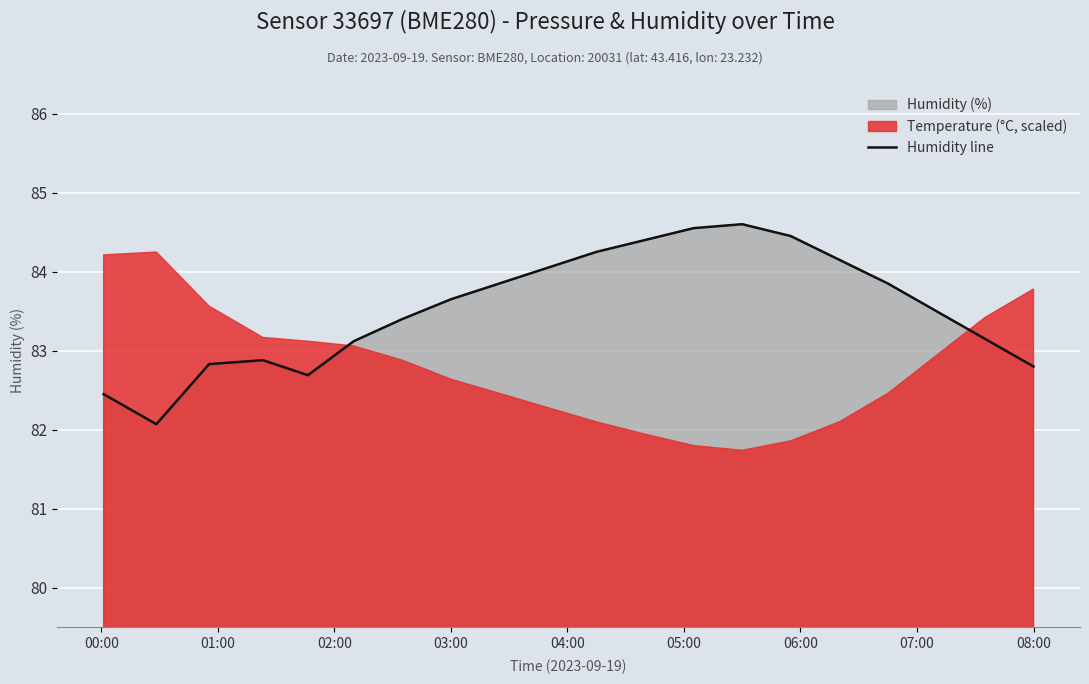

True or false: the data shows 115.7 at 16.

False